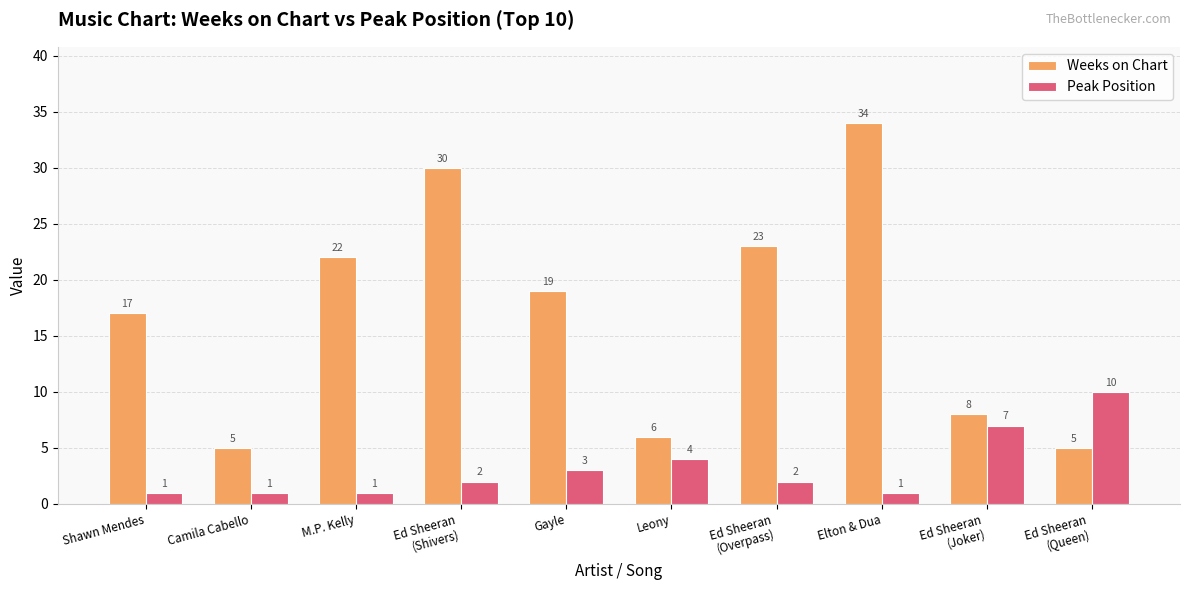

Reading left to right, transcribe all the data shown in this chart.

Weeks on Chart: Shawn Mendes=17	Camila Cabello=5	M.P. Kelly=22	Ed Sheeran
(Shivers)=30	Gayle=19	Leony=6	Ed Sheeran
(Overpass)=23	Elton & Dua=34	Ed Sheeran
(Joker)=8	Ed Sheeran
(Queen)=5
Peak Position: Shawn Mendes=1	Camila Cabello=1	M.P. Kelly=1	Ed Sheeran
(Shivers)=2	Gayle=3	Leony=4	Ed Sheeran
(Overpass)=2	Elton & Dua=1	Ed Sheeran
(Joker)=7	Ed Sheeran
(Queen)=10